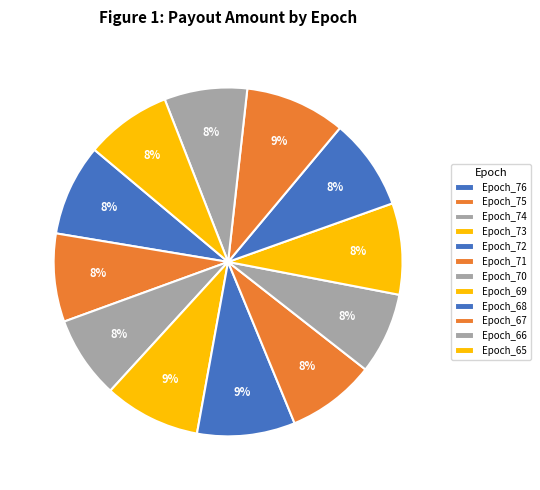

Does Epoch_73 account for over 50% of the chart?

No